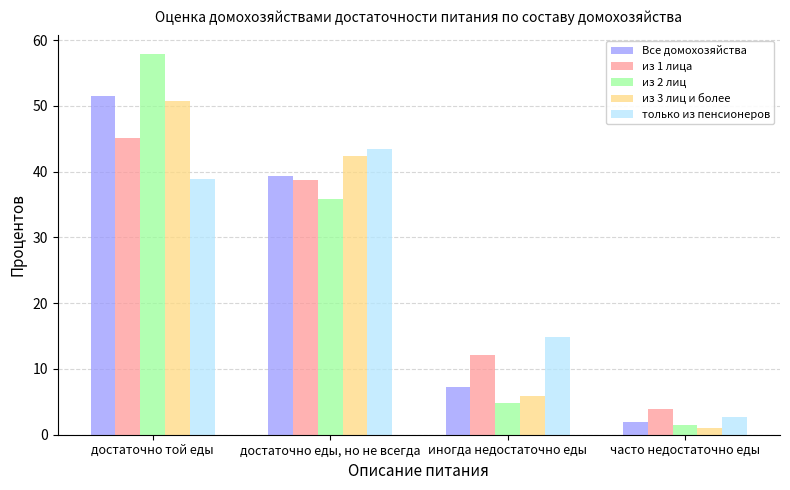

How many categories are shown in the chart?

4